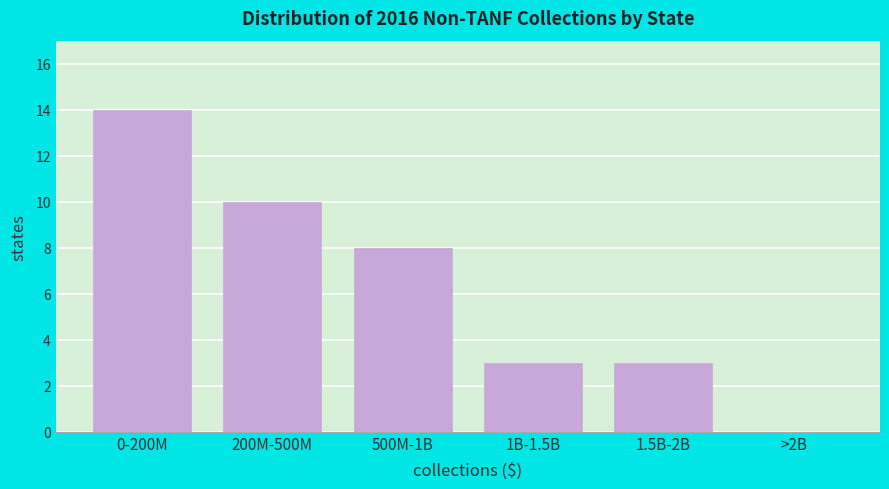

Reading left to right, extract all data points from this chart.

0-200M=14	200M-500M=10	500M-1B=8	1B-1.5B=3	1.5B-2B=3	>2B=0